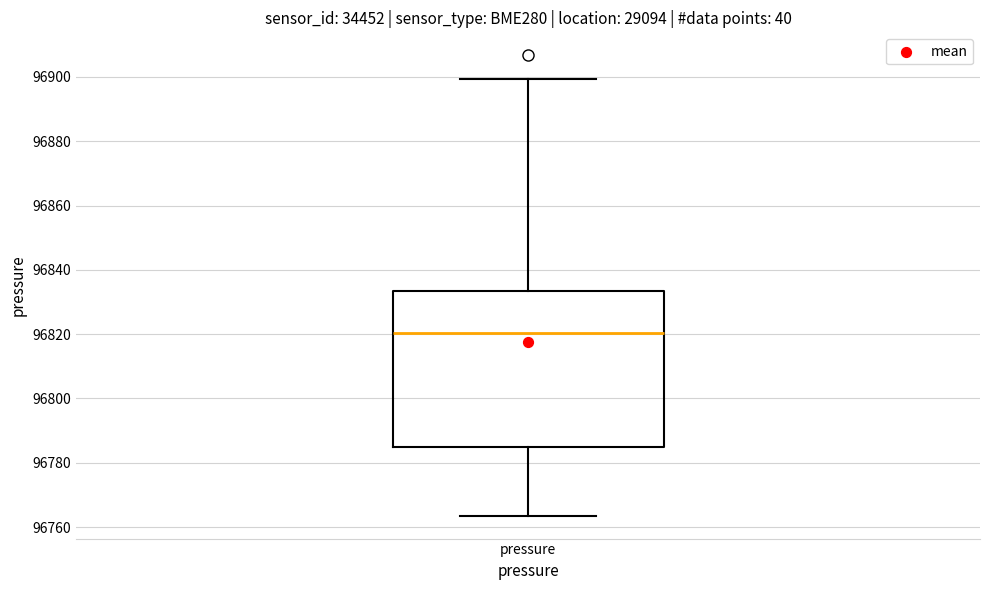

Where is the upper edge of the box for pressure on the y-axis? The values are not printed on the chart, so give them approximately, as read against the axis.

96834